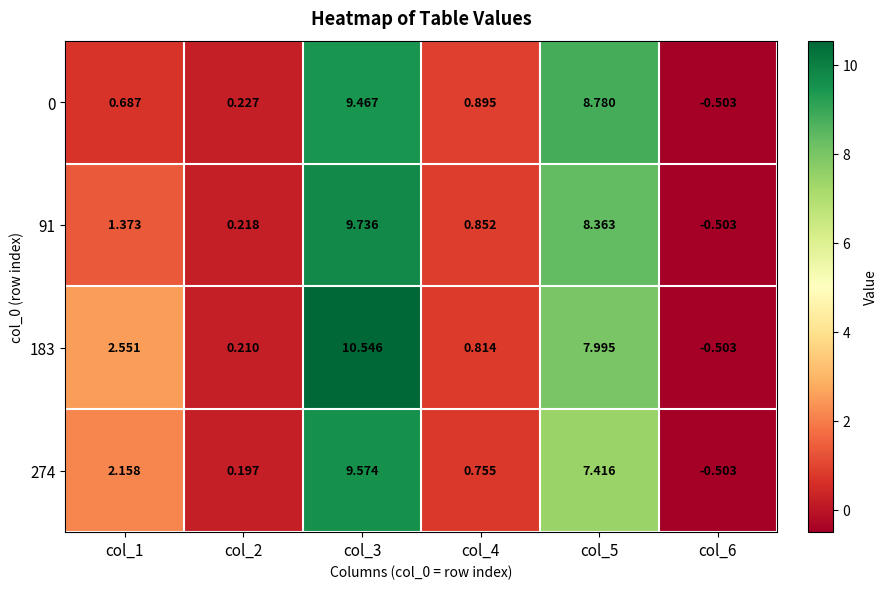

Is the value of 0 at col_1 greater than the value of 274 at col_3?

No